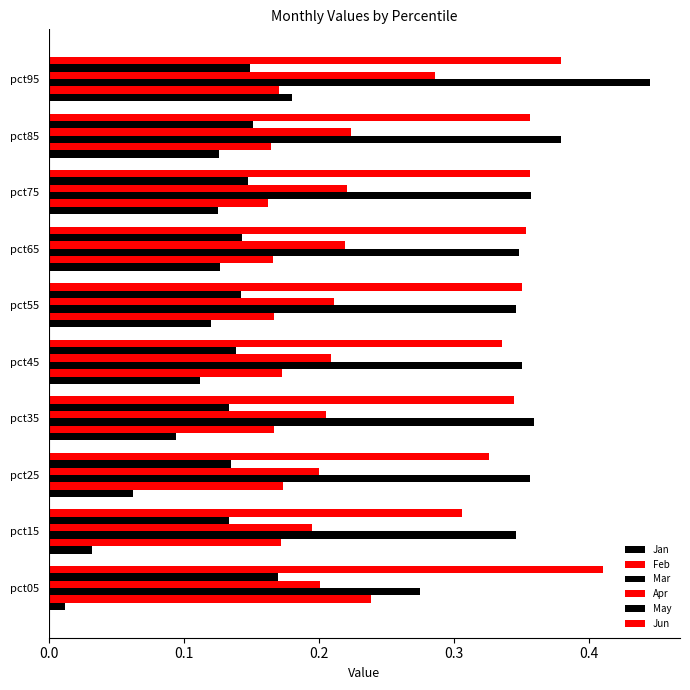

What is the difference between the maximum and minimum values in the Feb series?

0.1